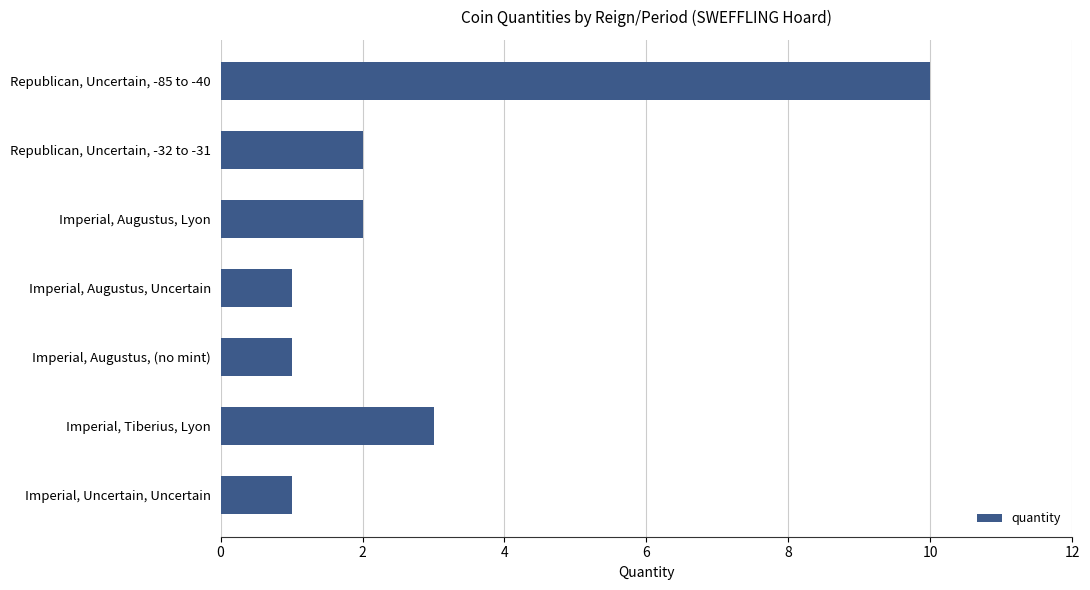

What is the value of the 5th bar from the top?

1